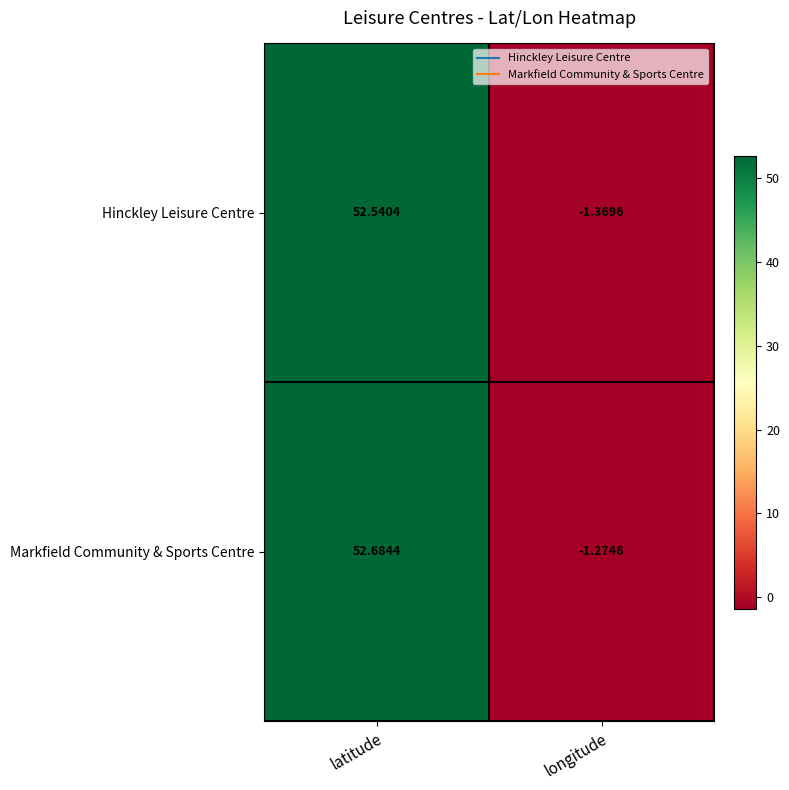

Which series has the widest spread of values?

Markfield Community & Sports Centre